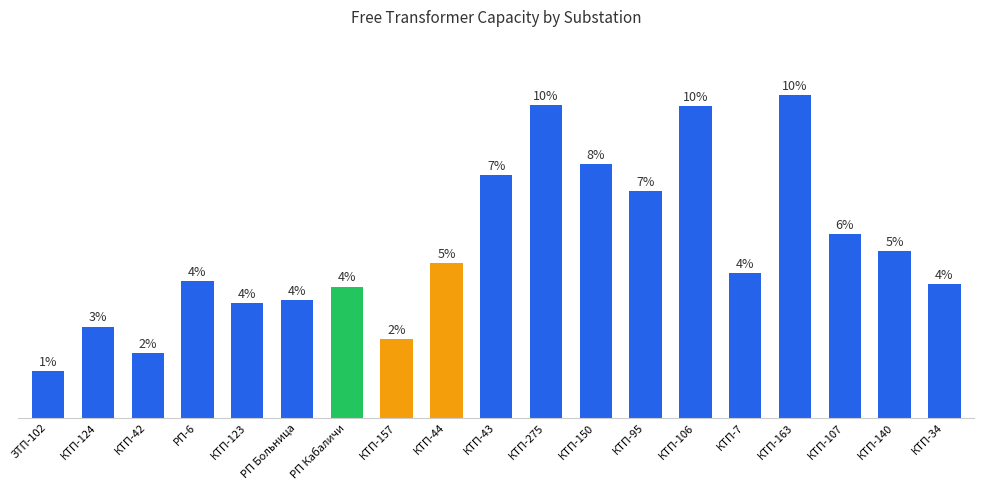

List the labels in order of value, largest first.

КТП-163, КТП-275, КТП-106, КТП-150, КТП-43, КТП-95, КТП-107, КТП-140, КТП-44, КТП-7, РП-6, КТП-34, РП Кабаличи, РП Больница, КТП-123, КТП-124, КТП-157, КТП-42, ЗТП-102